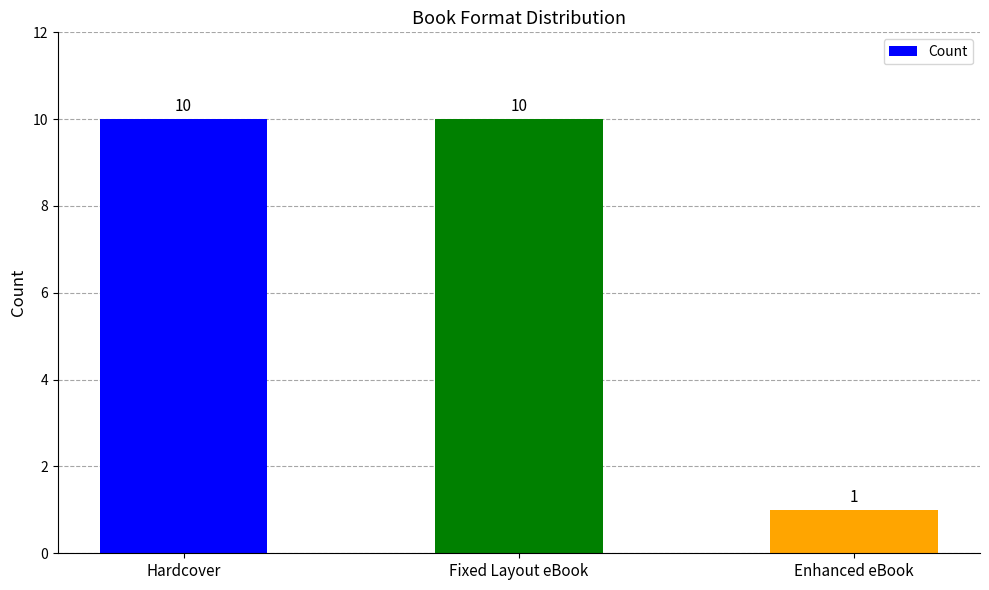

The chart shows a value of 6 at Hardcover. True or false?

False